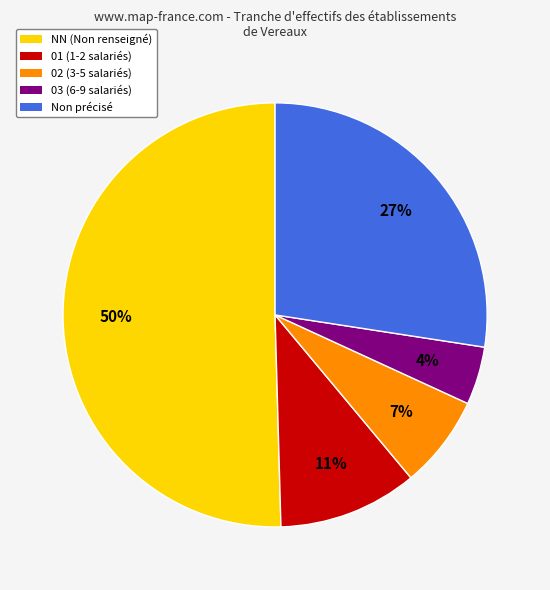

How many slices are in this pie chart?

5